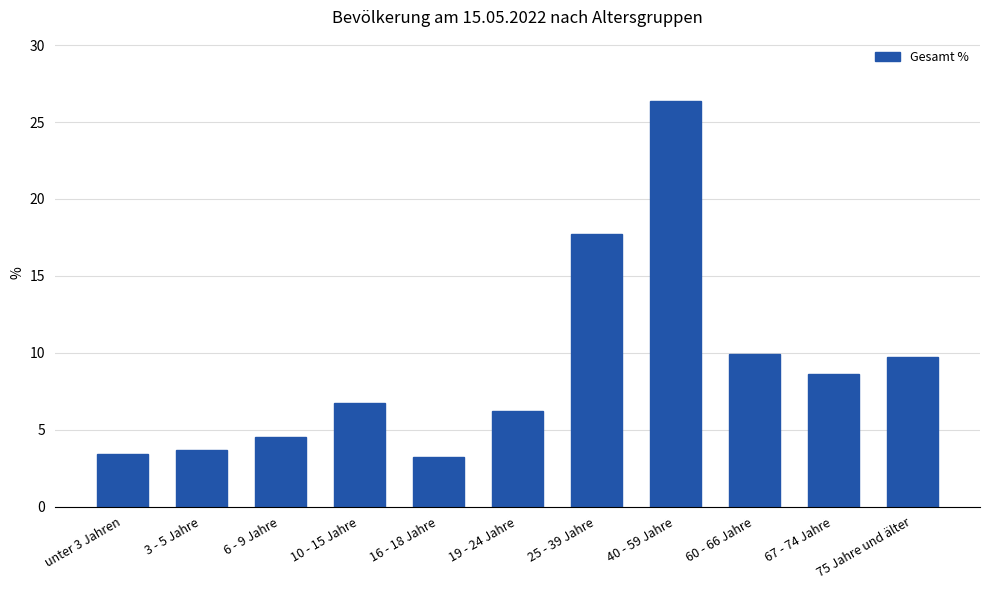

Read the value at 40 - 59 Jahre.

26.4